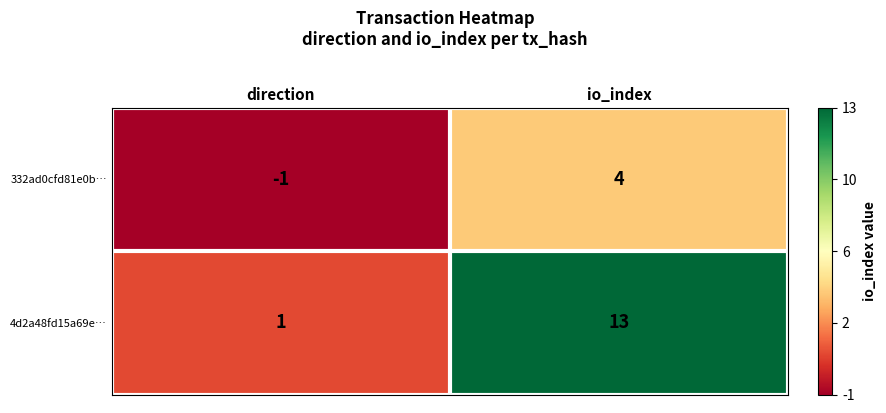

The value of 4d2a48fd15a69e… at io_index is 13. True or false?

True